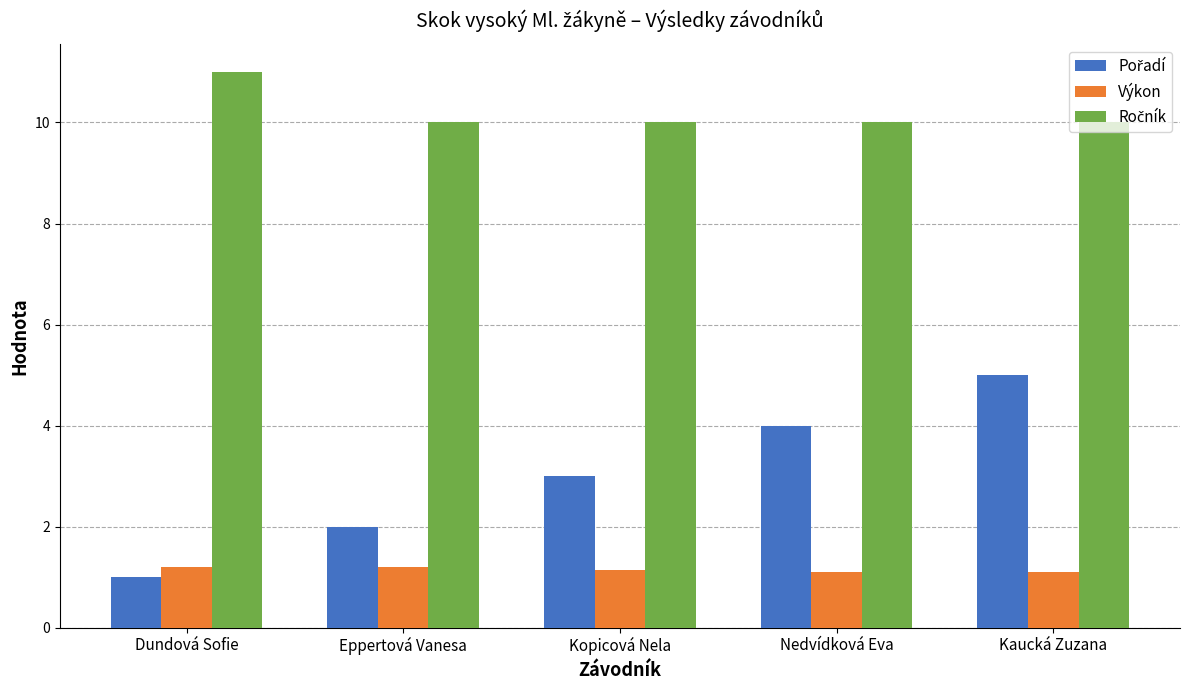

What is the smallest value displayed?

1.0